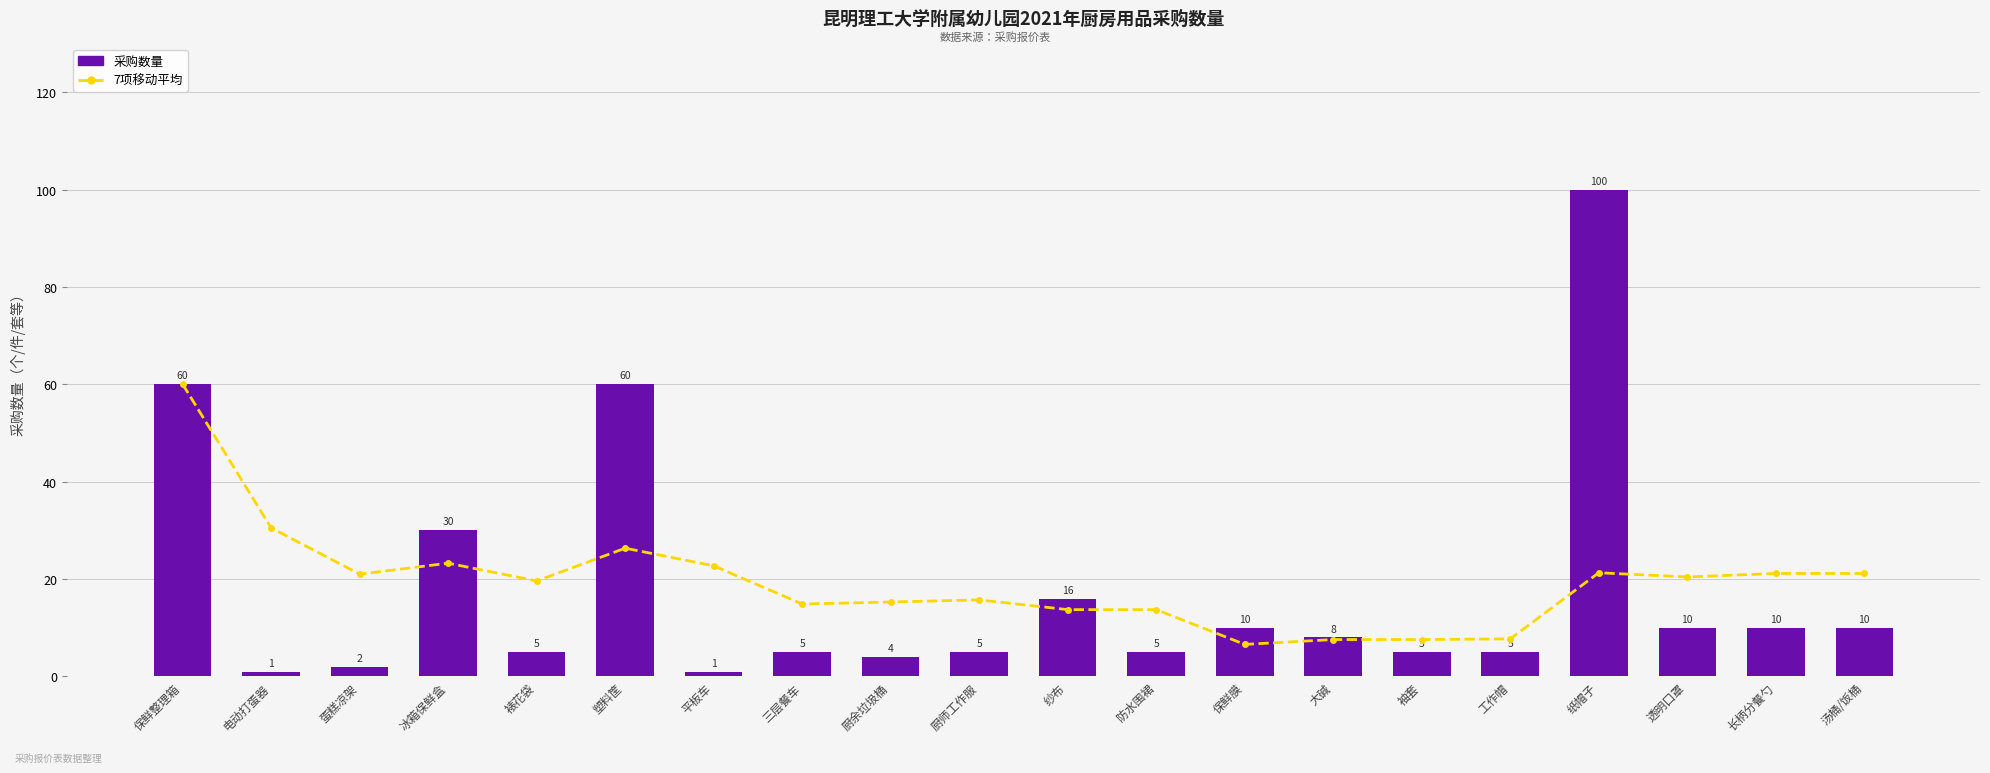

What are all the series names shown in the legend?

7项移动平均, 采购数量